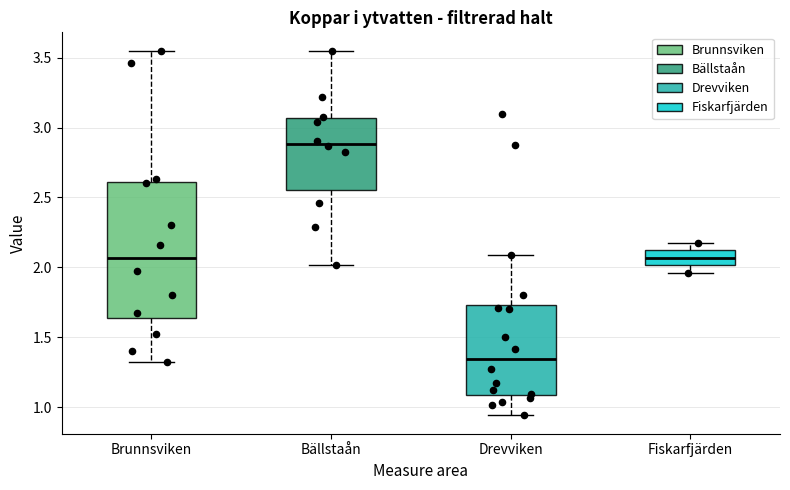

Which box has the lowest median line?

Drevviken